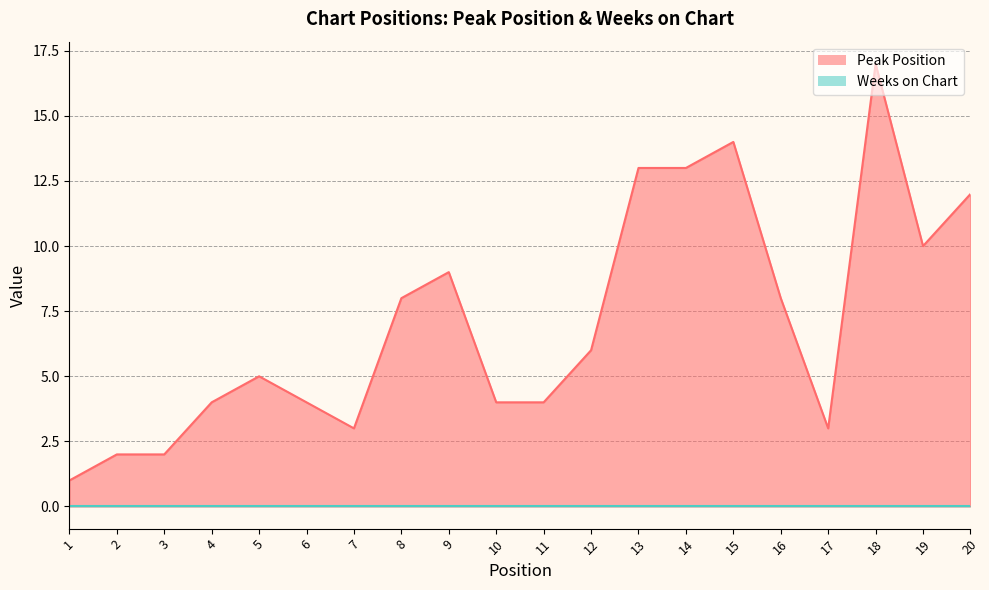

How many interior local valleys (lower than both neighbors) does the data have?

3